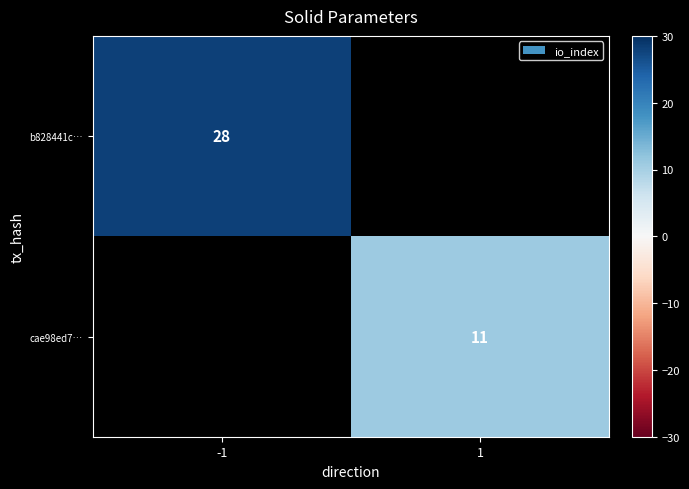

The cae98ed7… series shows 19 at 1. True or false?

False